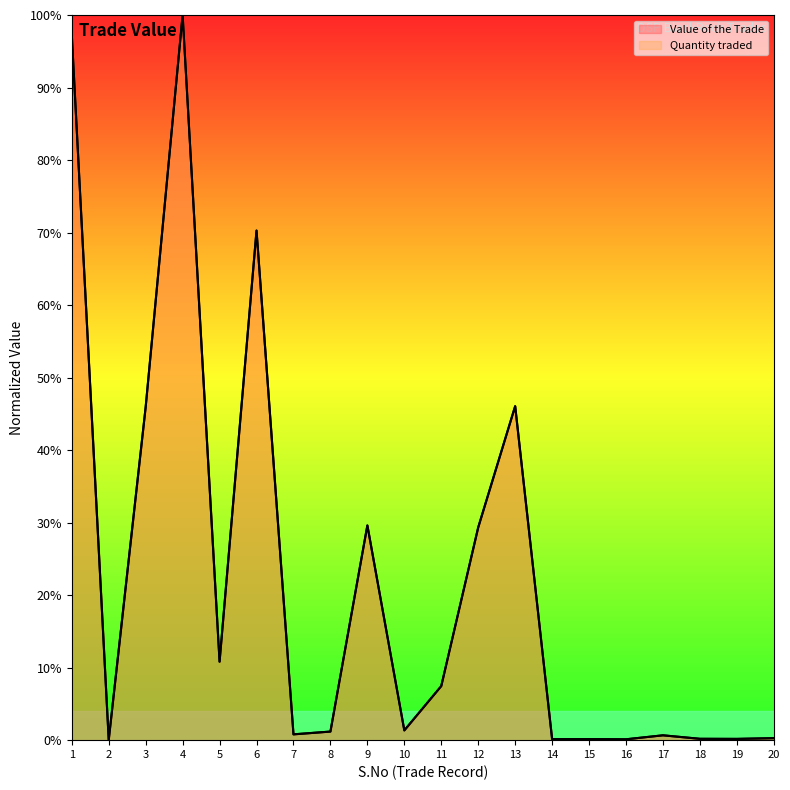

Does the chart display data point markers on the line(s)?

No